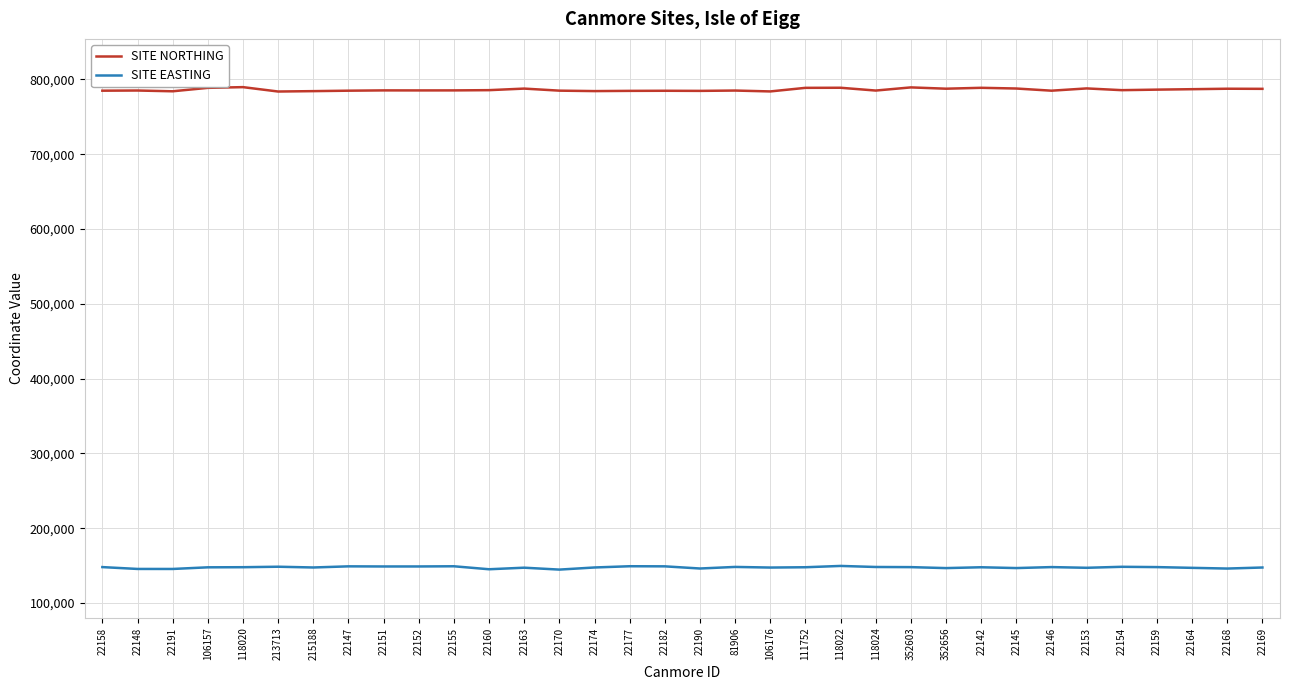

What is the total value across all series at 22154?

934100